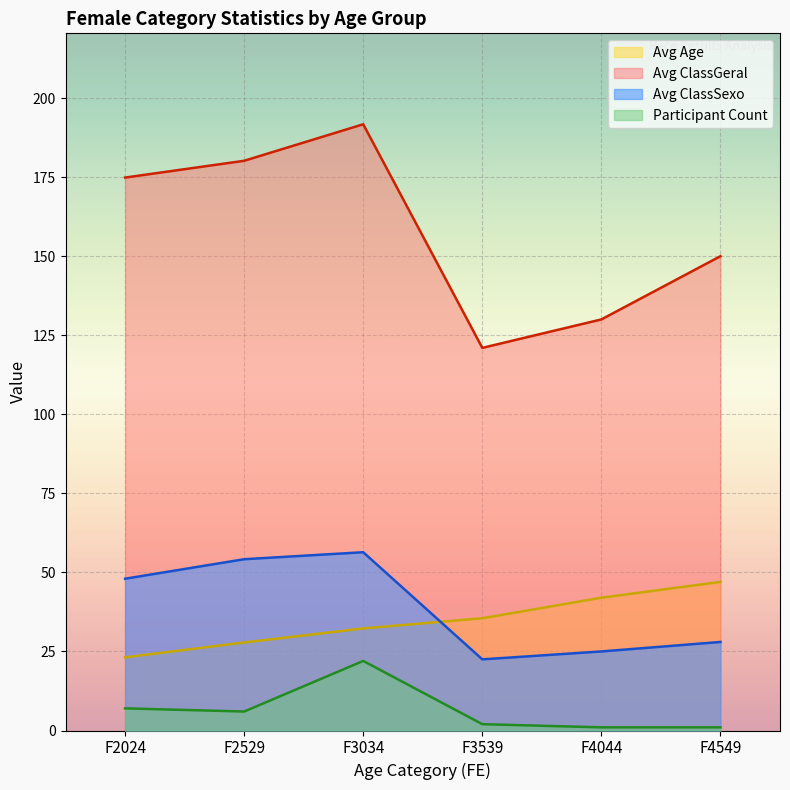

Rank the categories by Avg ClassGeral value from lowest to highest.

F3539, F4044, F4549, F2024, F2529, F3034